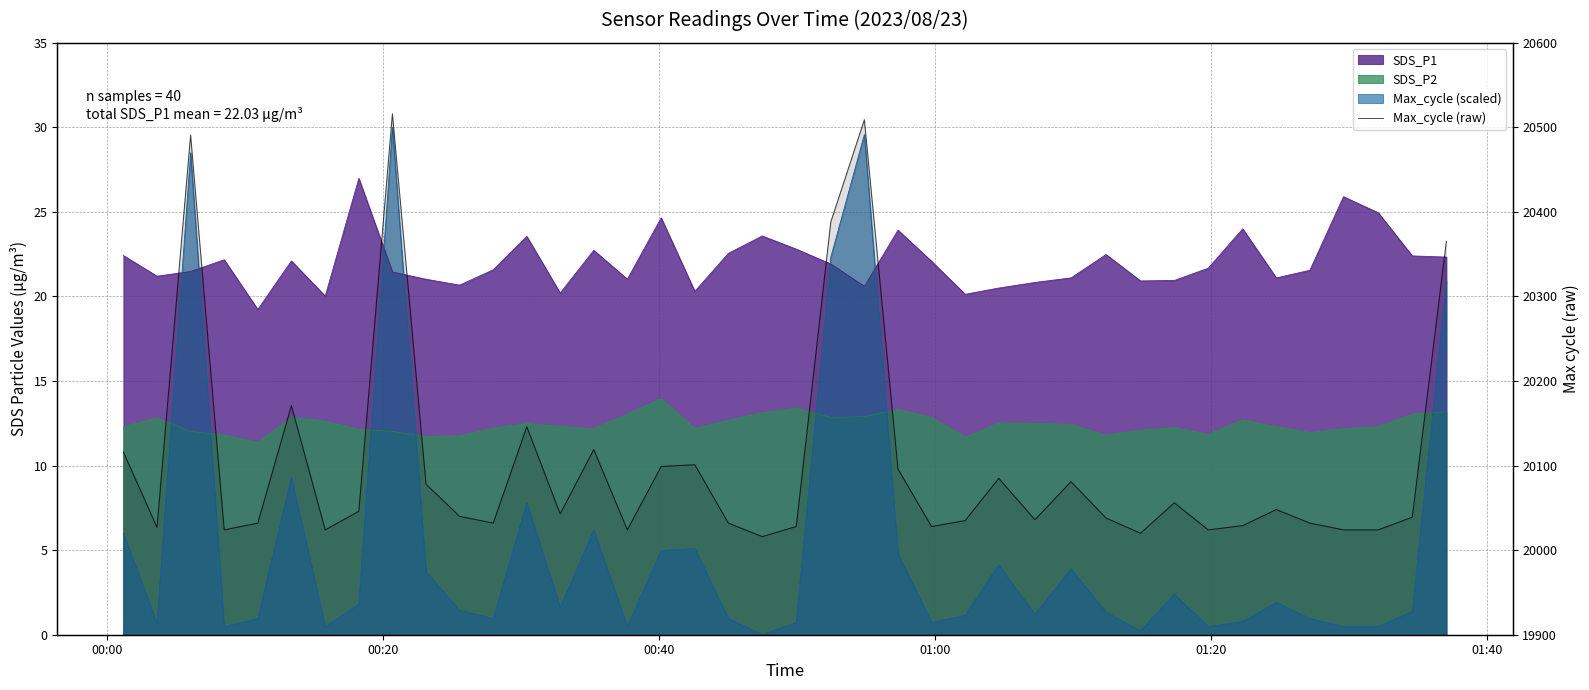

At which label is the value closest to 20266?

01:40